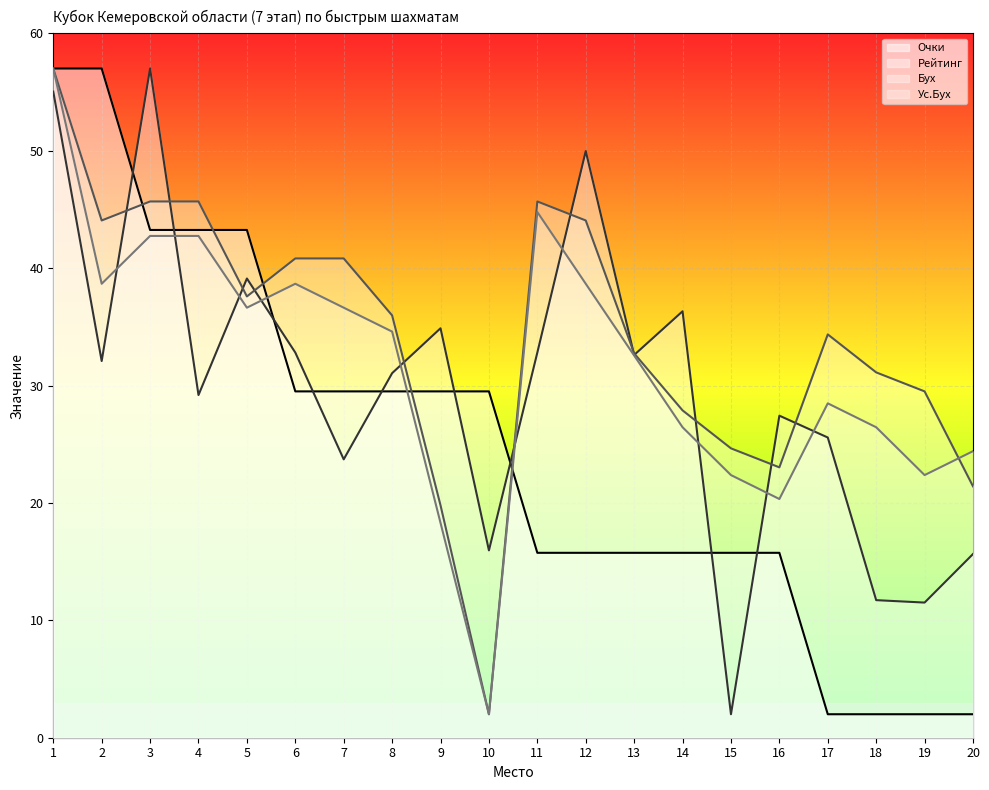

What is the highest value of the Бух series?

57.0